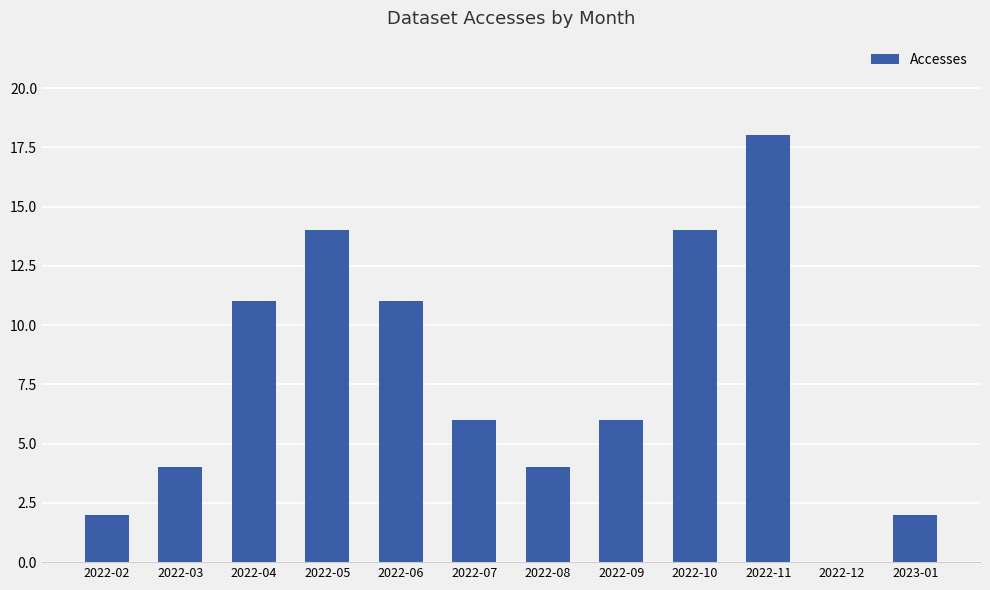

Which category has the highest value across all series?

2022-11